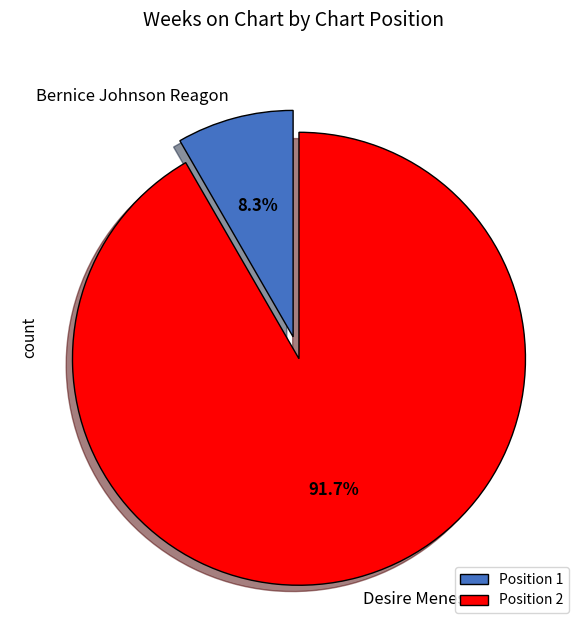

Which category has the biggest portion of the pie?

Position 2